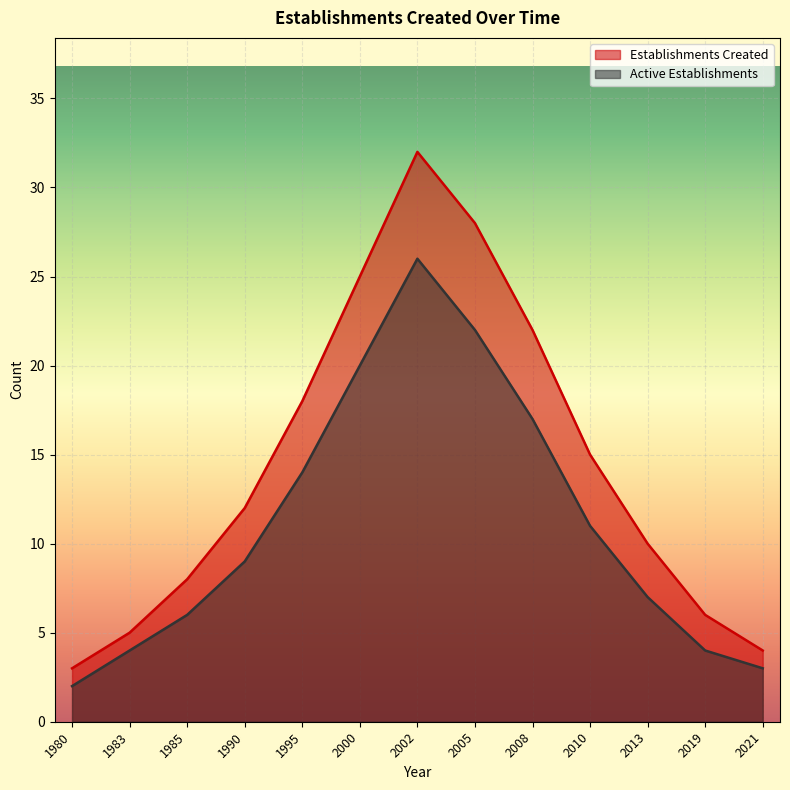

True or false: Active Establishments and Establishments Created intersect in this chart.

False